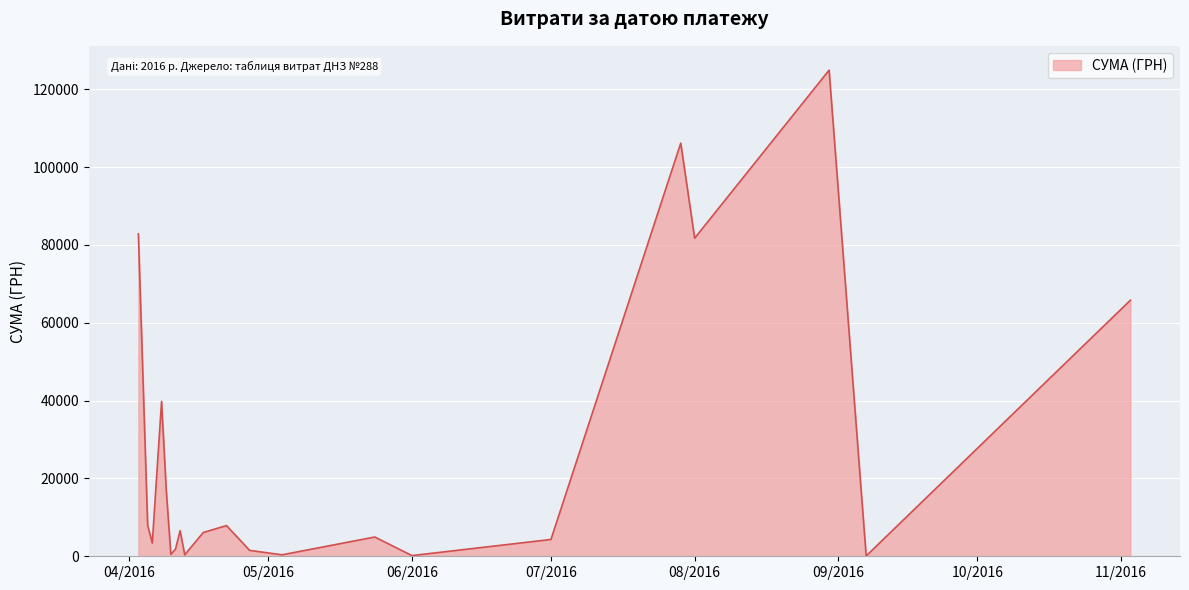

How many series are shown in this chart?

1